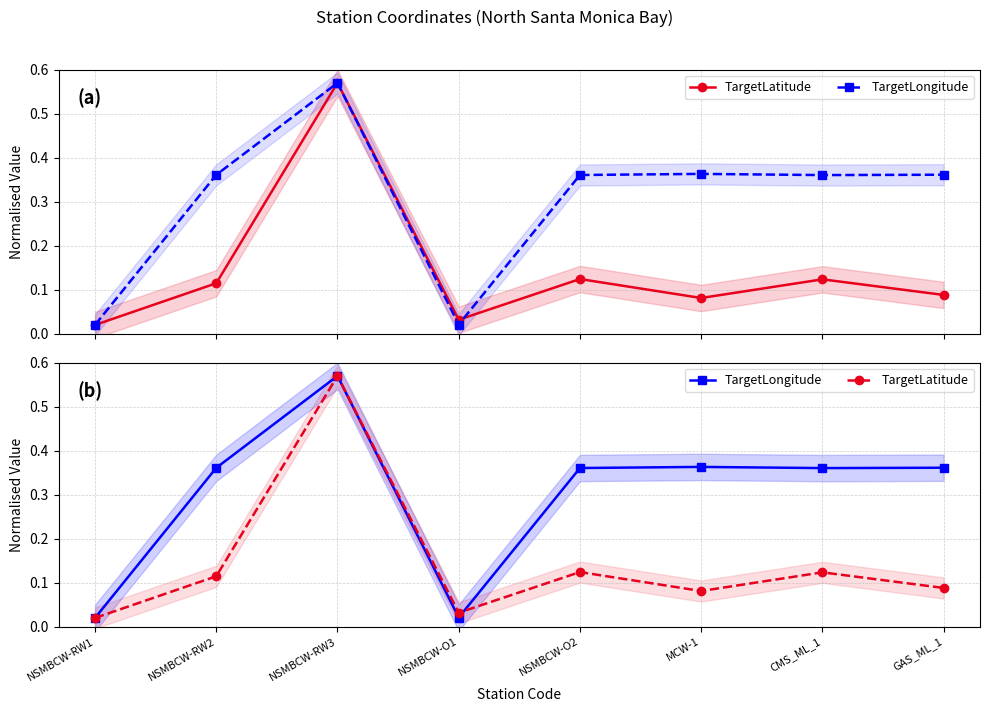

Between which two adjacent categories do TargetLatitude and TargetLongitude first intersect?

NSMBCW-O1 and NSMBCW-O2